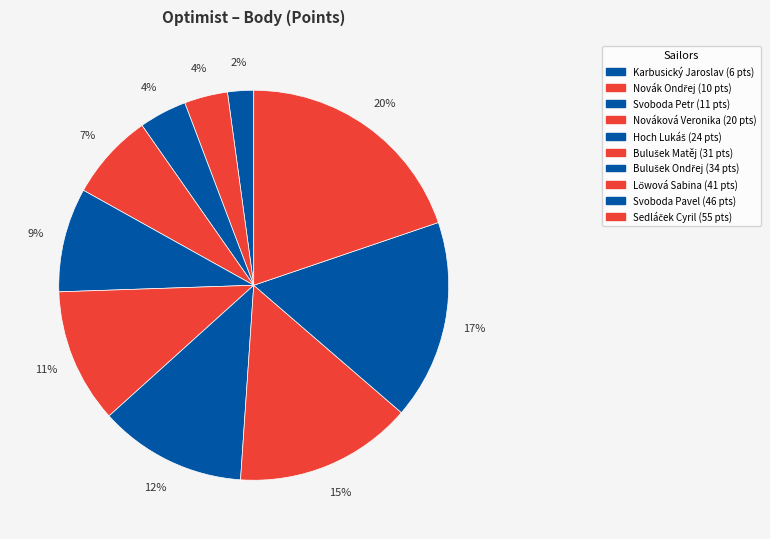

Count the number of slices in the pie.

10